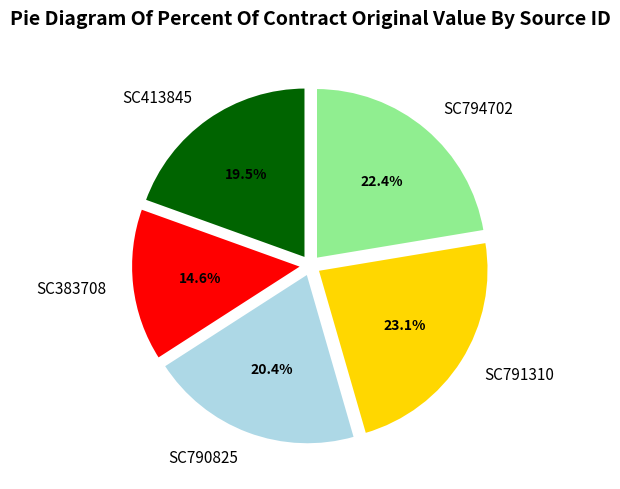

How many segments does this pie chart have?

5